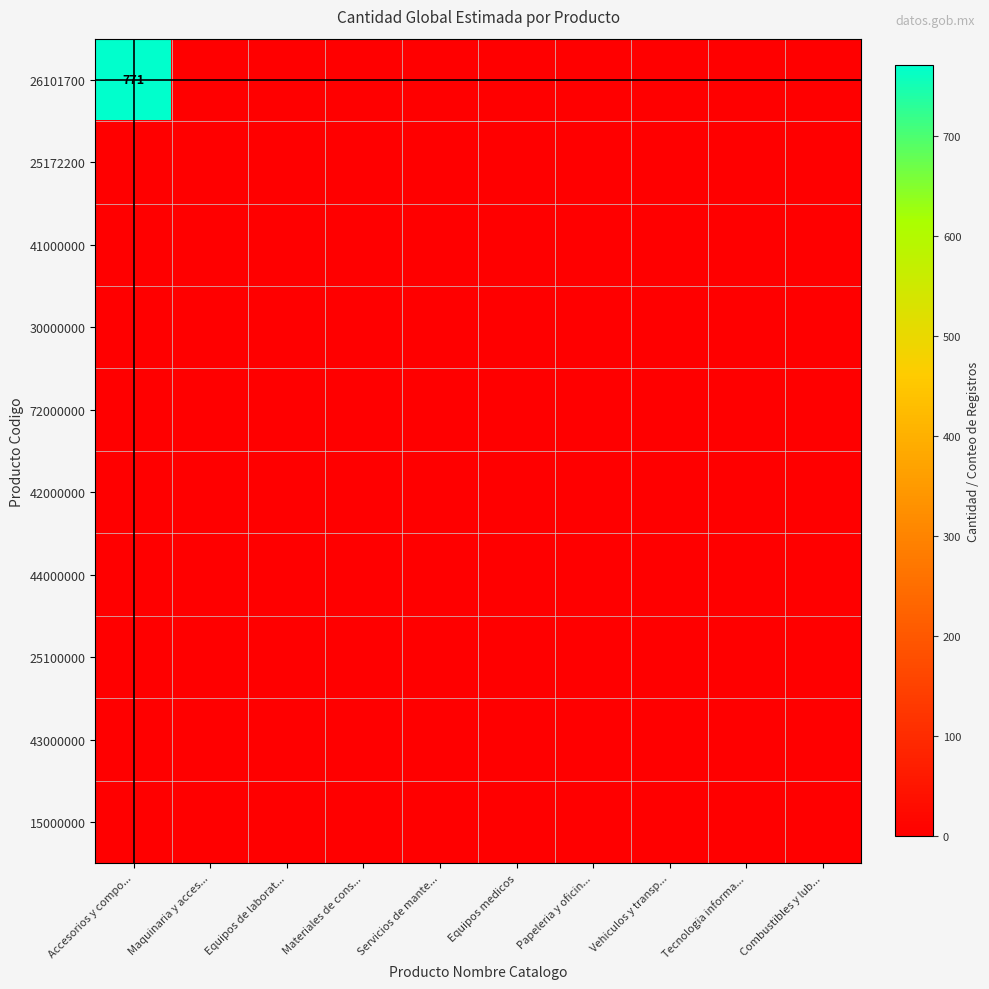

Which series has the widest spread of values?

26101700